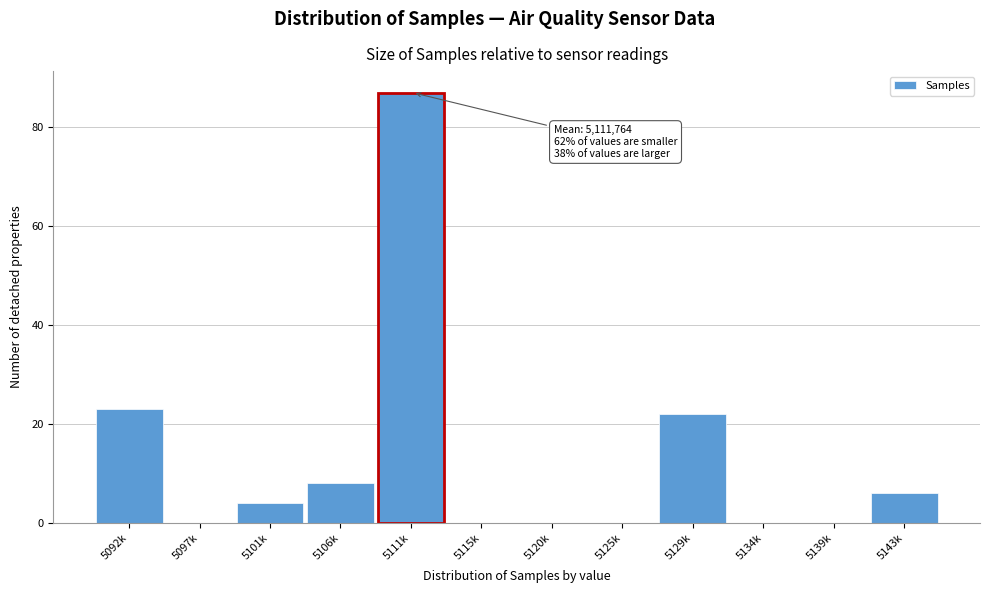

Reading left to right, transcribe all the data shown in this chart.

5092k=23	5097k=0	5101k=4	5106k=8	5111k=87	5115k=0	5120k=0	5125k=0	5129k=22	5134k=0	5139k=0	5143k=6